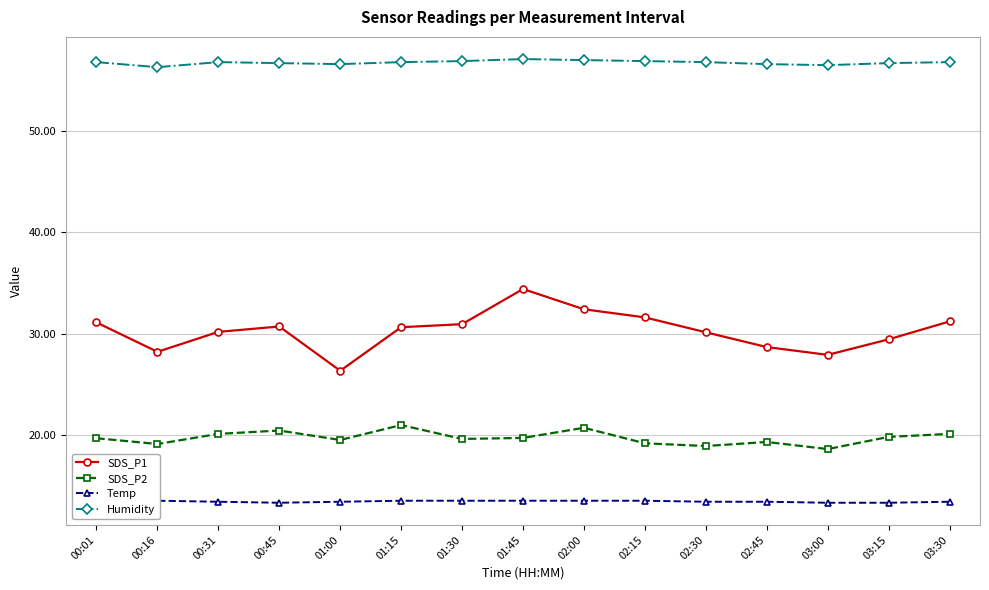

What position from the right is 02:30?

5